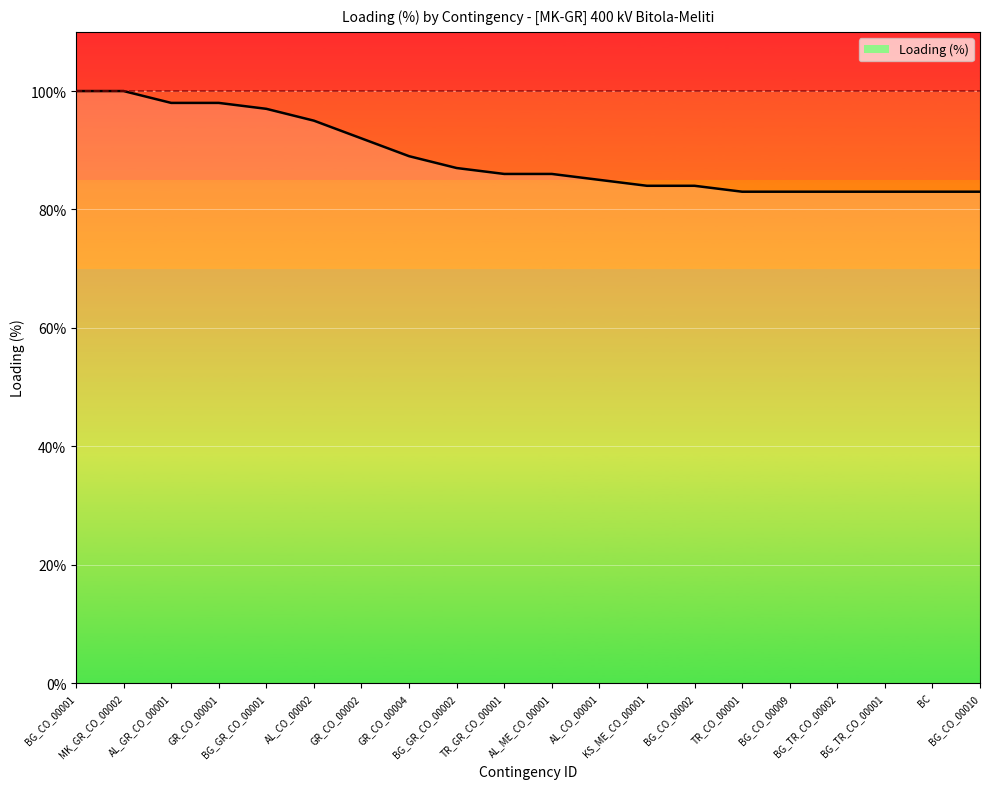

What is the change in value from GR_CO_00004 to BC?

-6